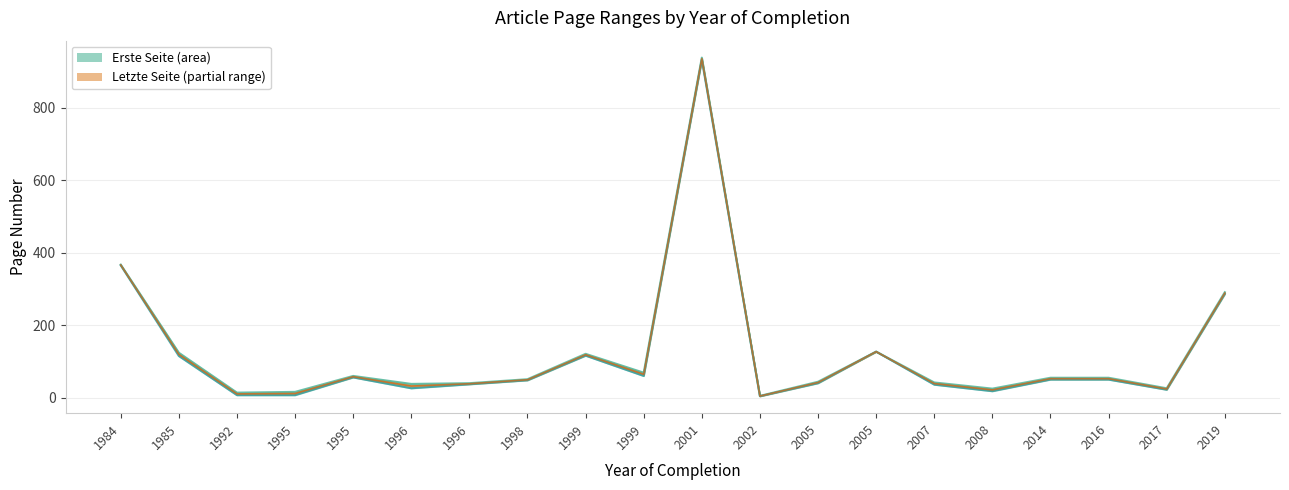

At which category is the sum across all series the highest?

2001